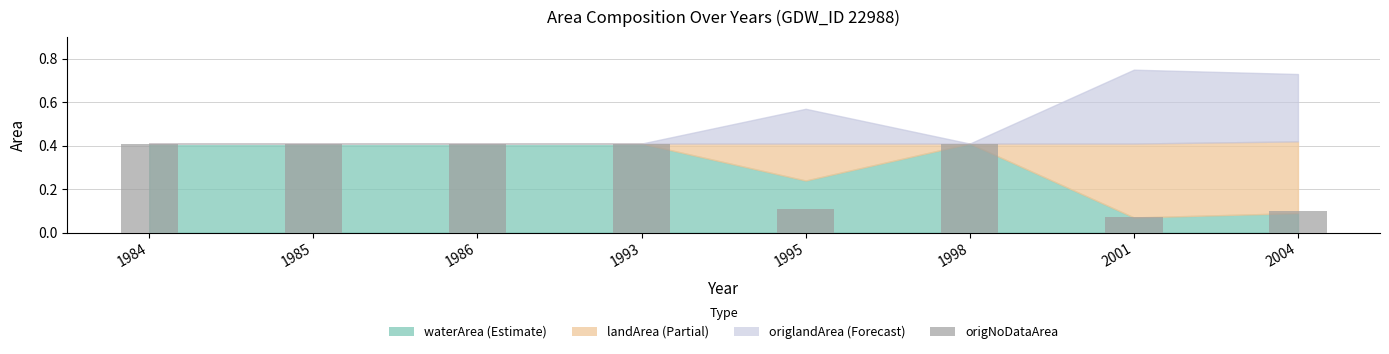

Which category has the lowest value across all series?

2001